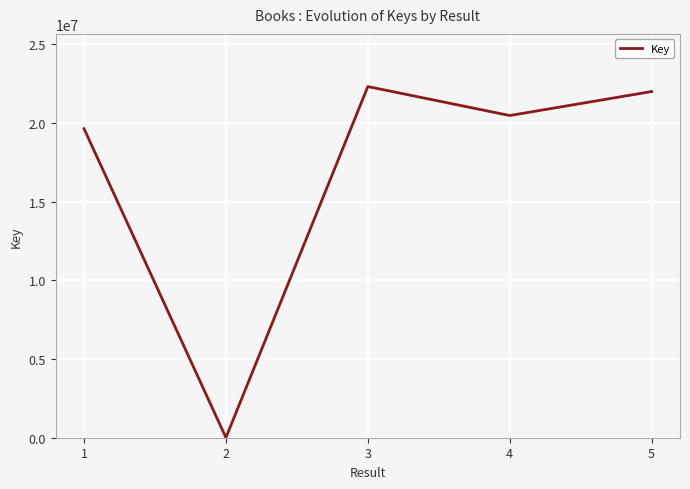

At which category does the data reach its first local peak?

3